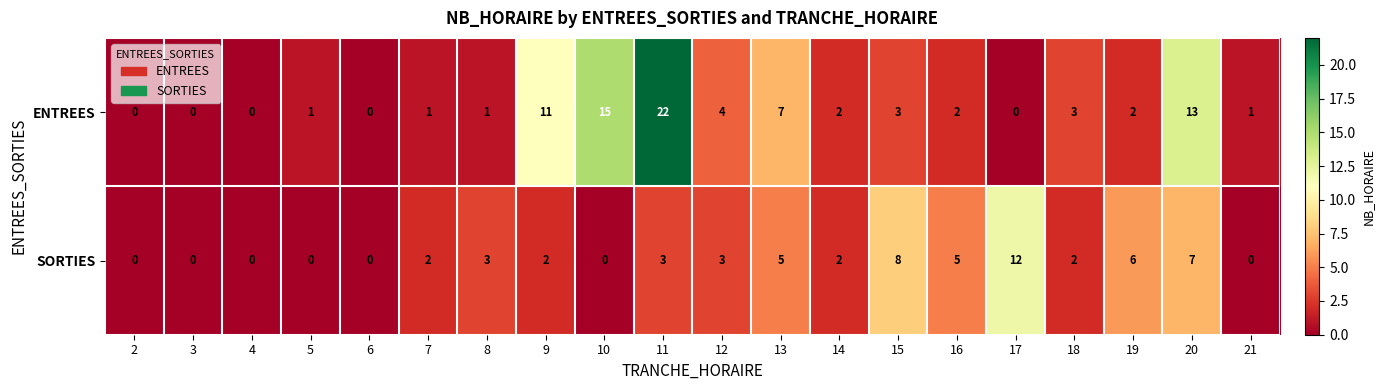

At which label does SORTIES reach its peak?

17